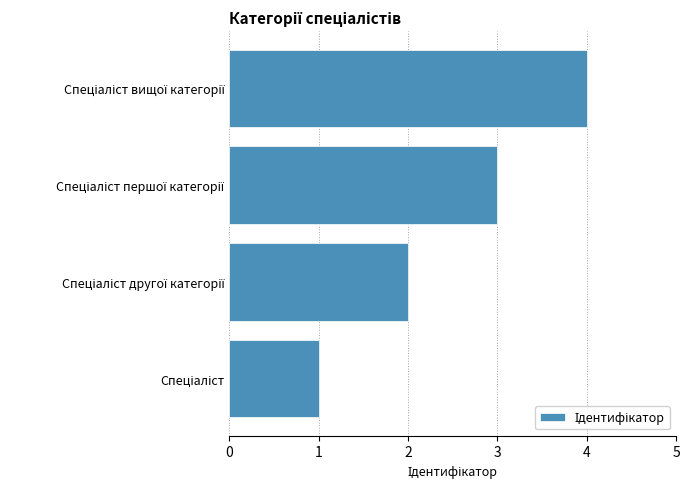

What is the difference between the maximum and minimum values?

3